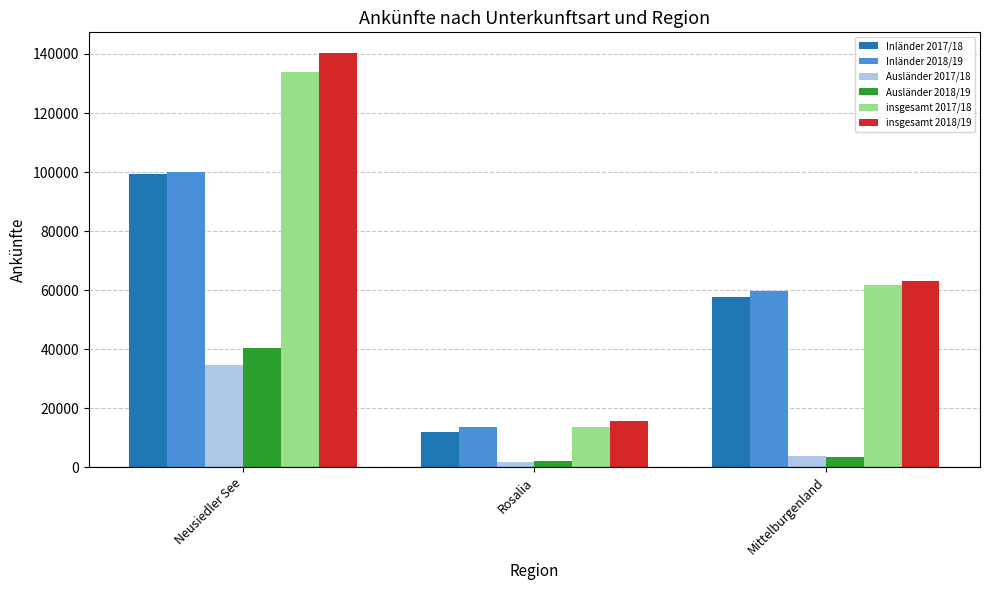

What is the sum of the insgesamt 2018/19 values at Rosalia and Mittelburgenland?

78847